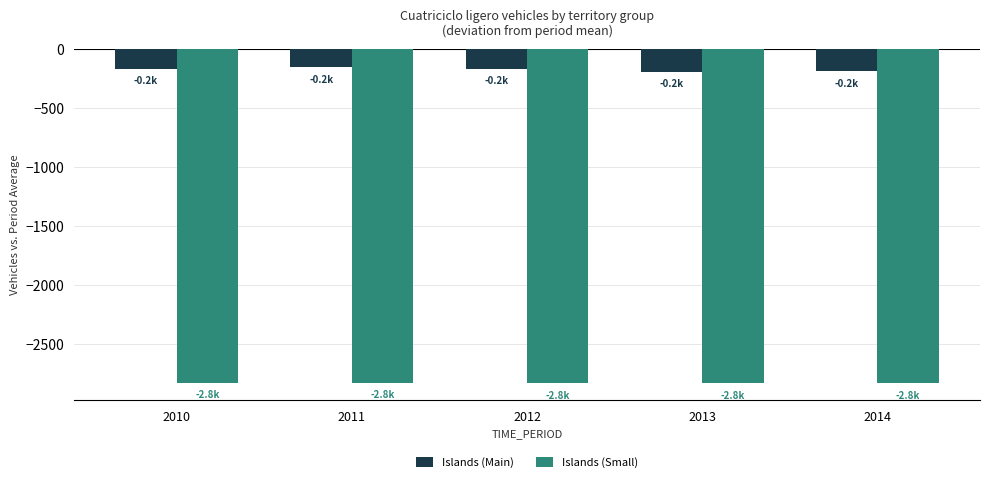

What is the difference between the second highest and second lowest values in the Islands (Main) series?

23.0